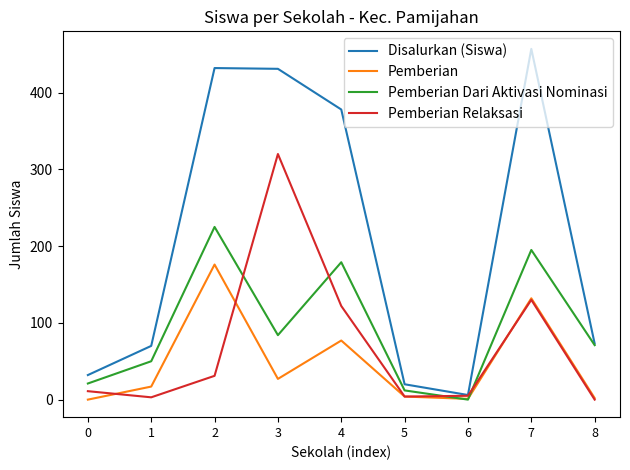

At which category does Pemberian reach its first local peak?

2